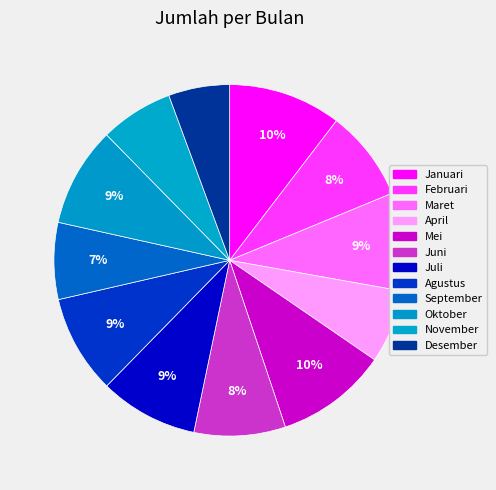

To the nearest percent, what is the difference between the largest and smallest slice percentages?

5%